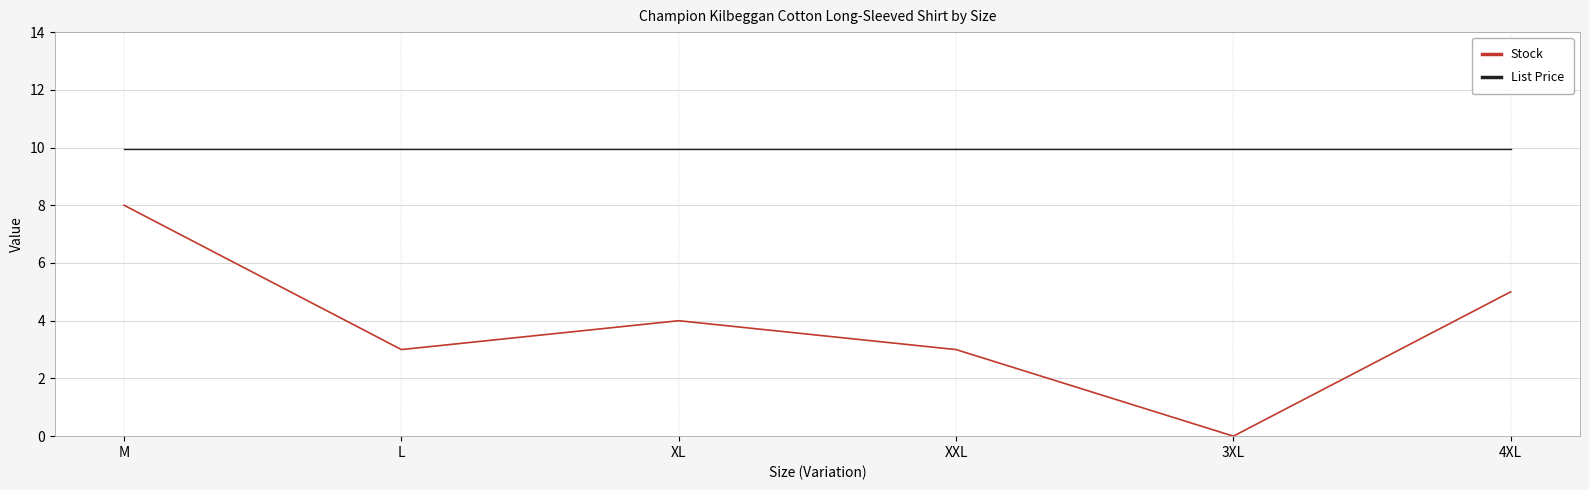

Rank the series by their maximum value, from lowest to highest.

Stock, List Price